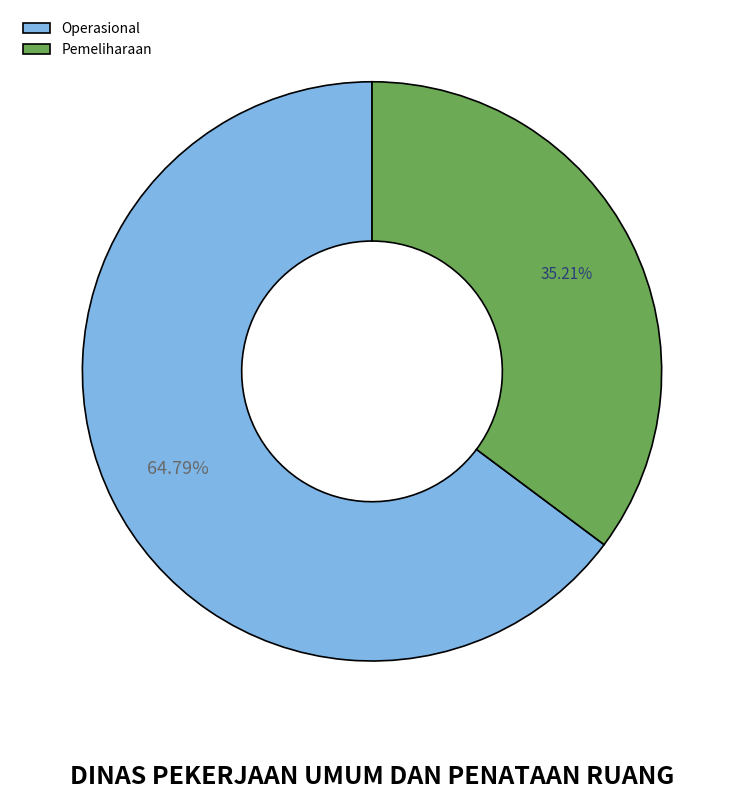

What is the largest slice in the pie chart?

Operasional